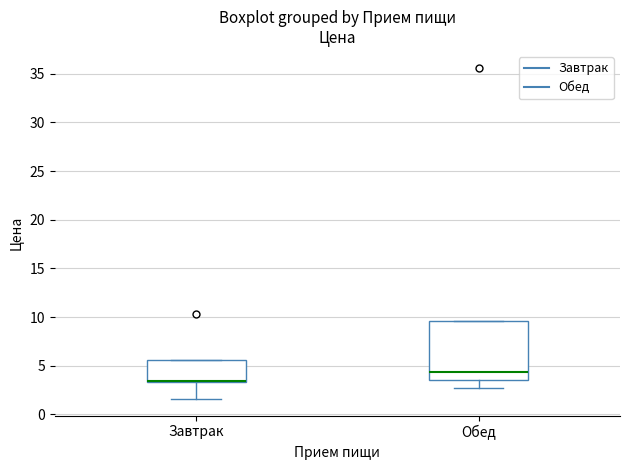

Where is the upper edge of the box for Завтрак on the y-axis? The values are not printed on the chart, so give them approximately, as read against the axis.

5.5